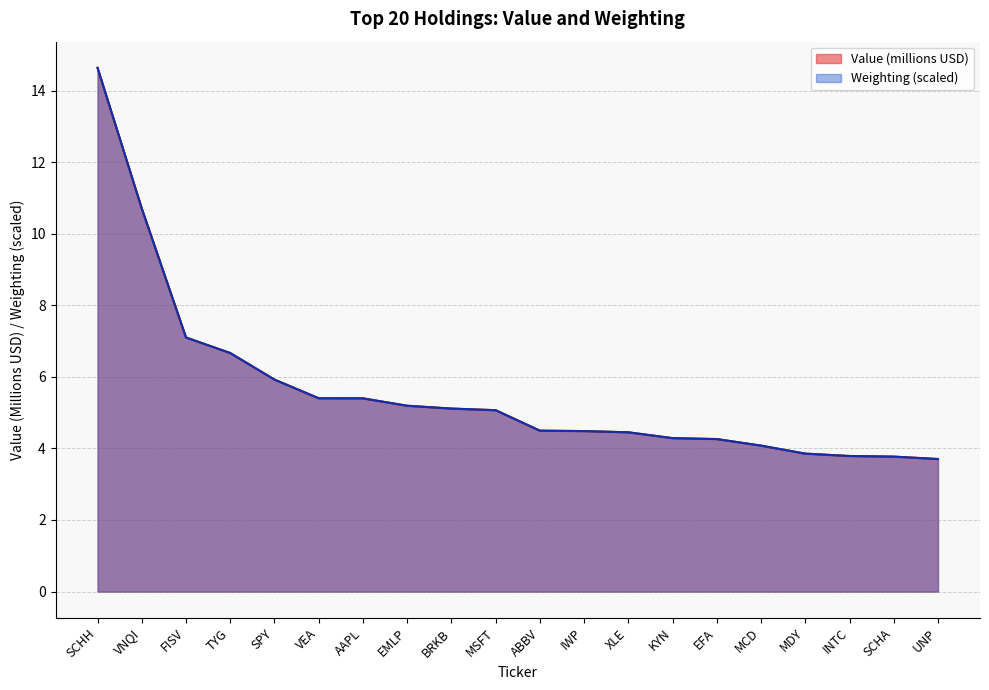

What is the lowest value of the Weighting series?

3.7